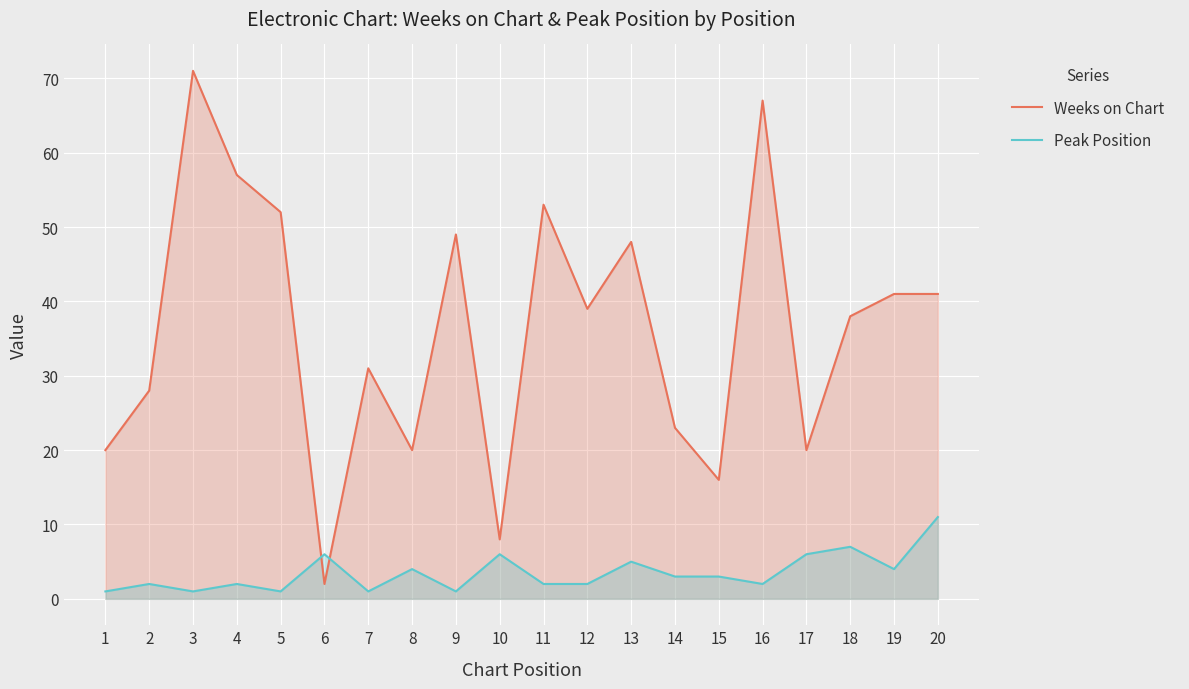

What is the difference between the maximum and second lowest values in the Weeks on Chart series?

63